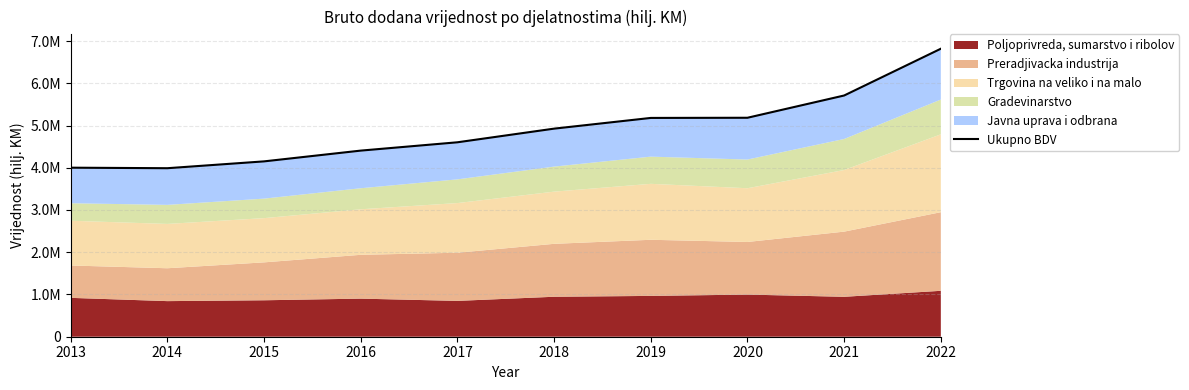

What is the minimum value shown in the chart?

3989296